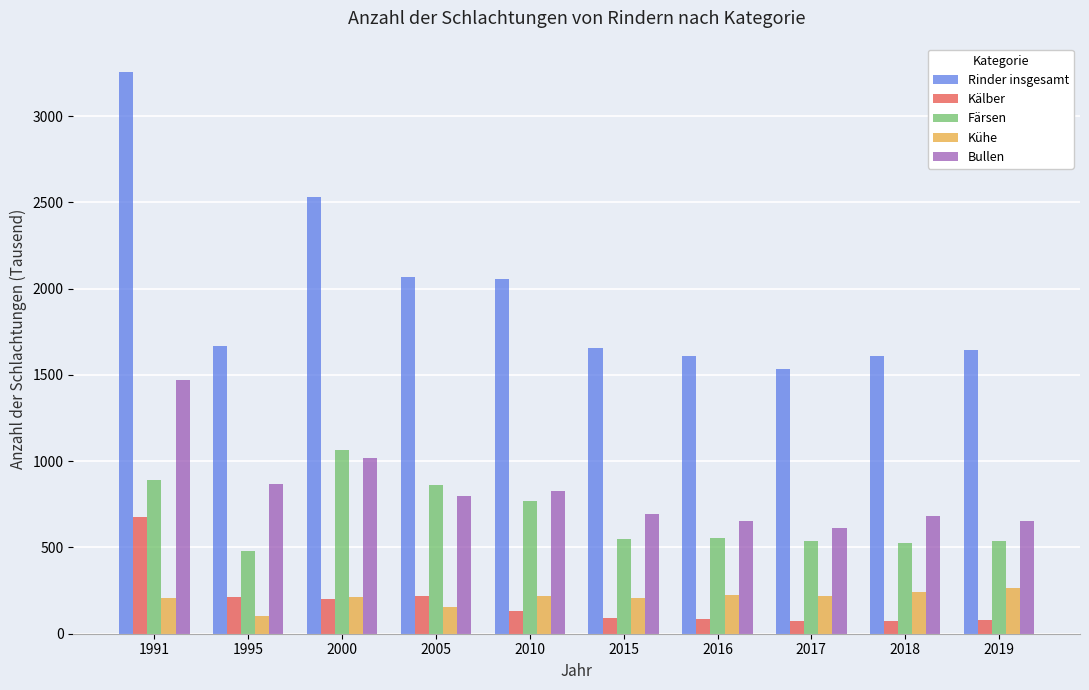

How many bars are there in each group?

5